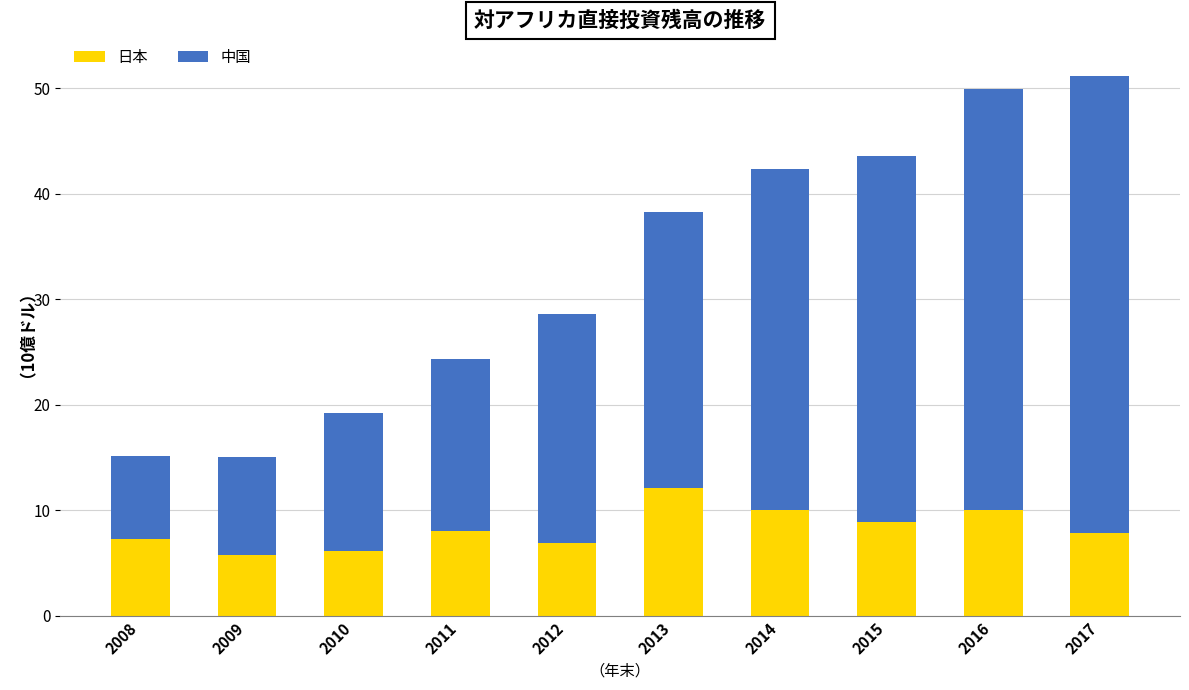

The value of 日本 at 2012 is 11.3. True or false?

False